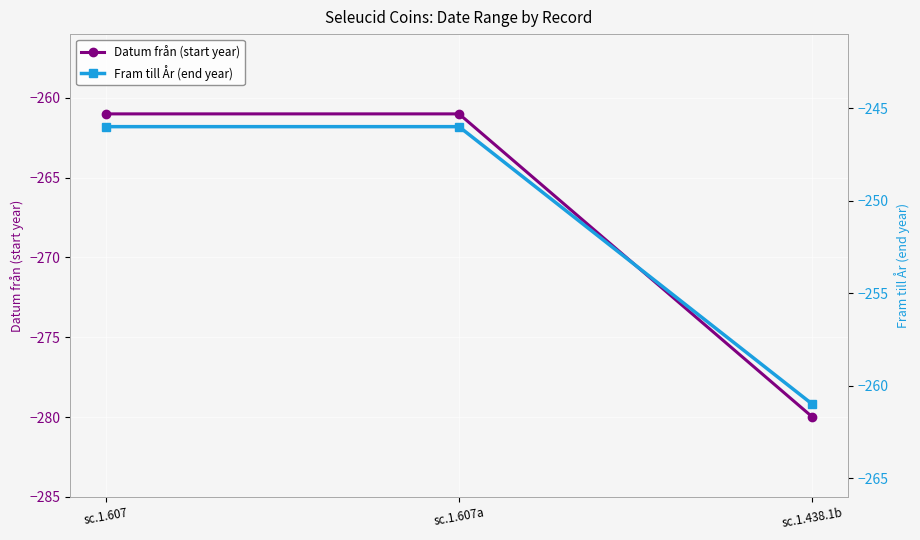

What is the label of the 3rd point from the left?

sc.1.438.1b